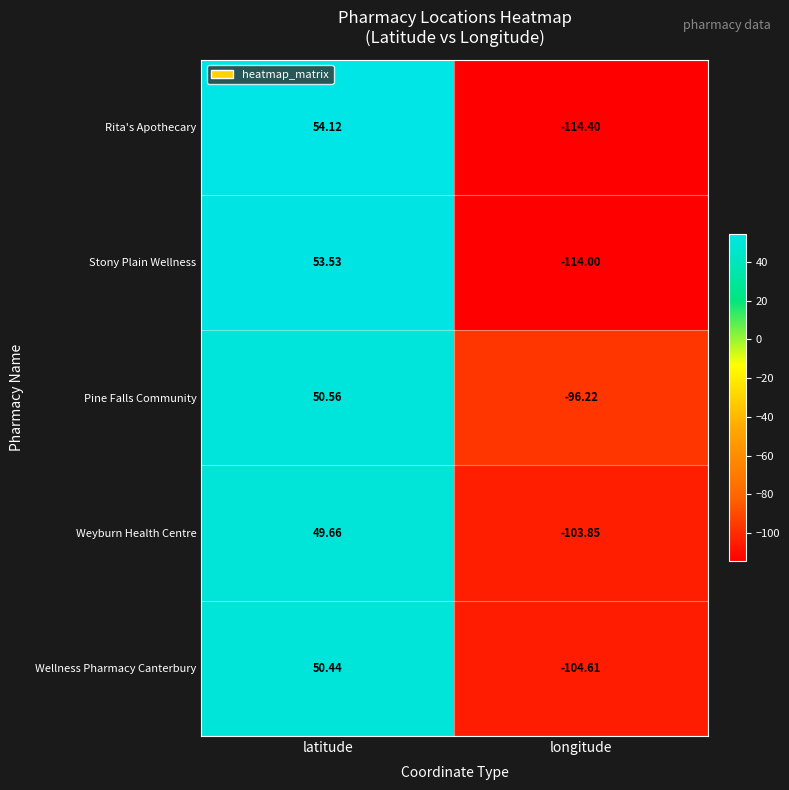

Count the number of data series in this chart.

5